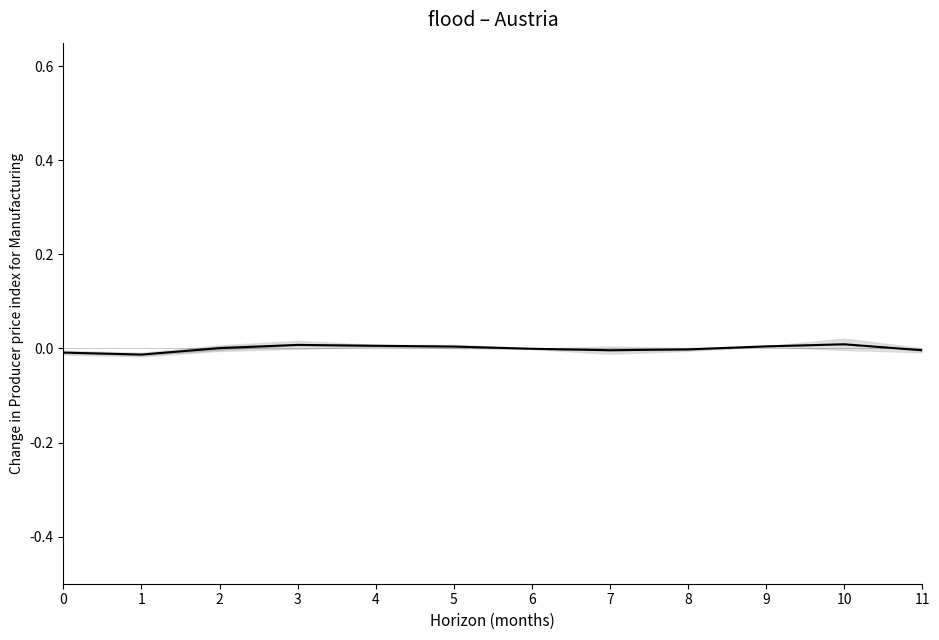

Reading left to right, extract all data points from this chart.

0=-0.0	1=-0.0	2=0.0	3=0.0	4=0.0	5=0.0	6=-0.0	7=-0.0	8=-0.0	9=0.0	10=0.0	11=-0.0